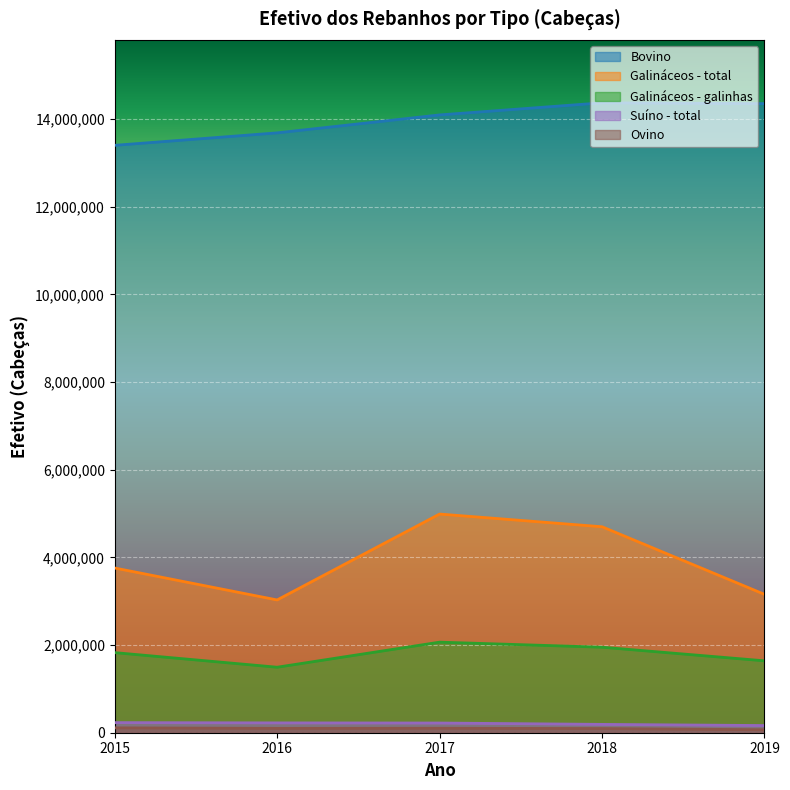

What is the sum of the Galináceos - galinhas values at 2015 and 2019?

3467069